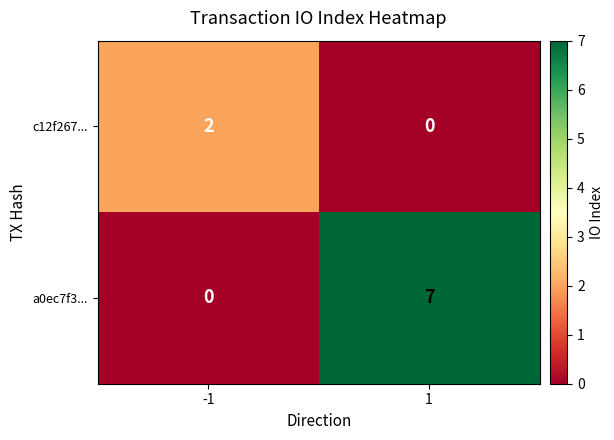

At which category is the sum across all series the highest?

1